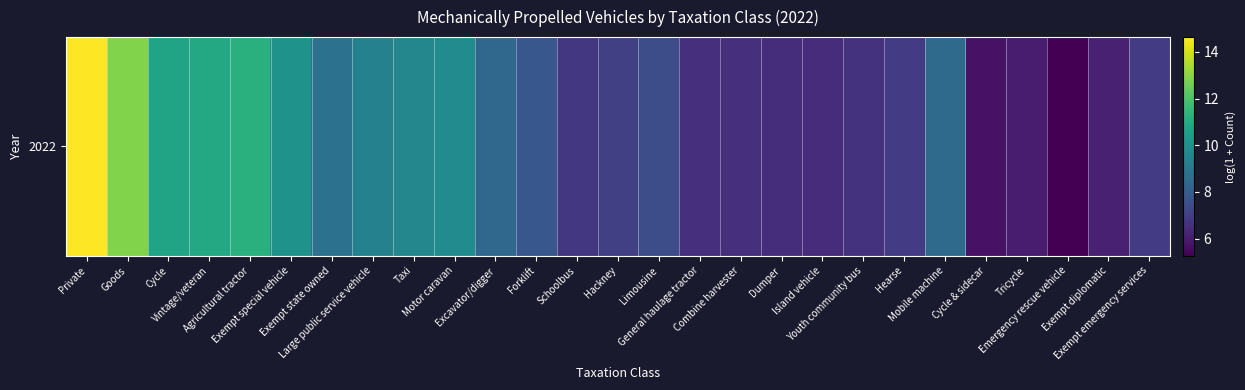

The chart shows a value of 9.7 at Dumper. True or false?

False